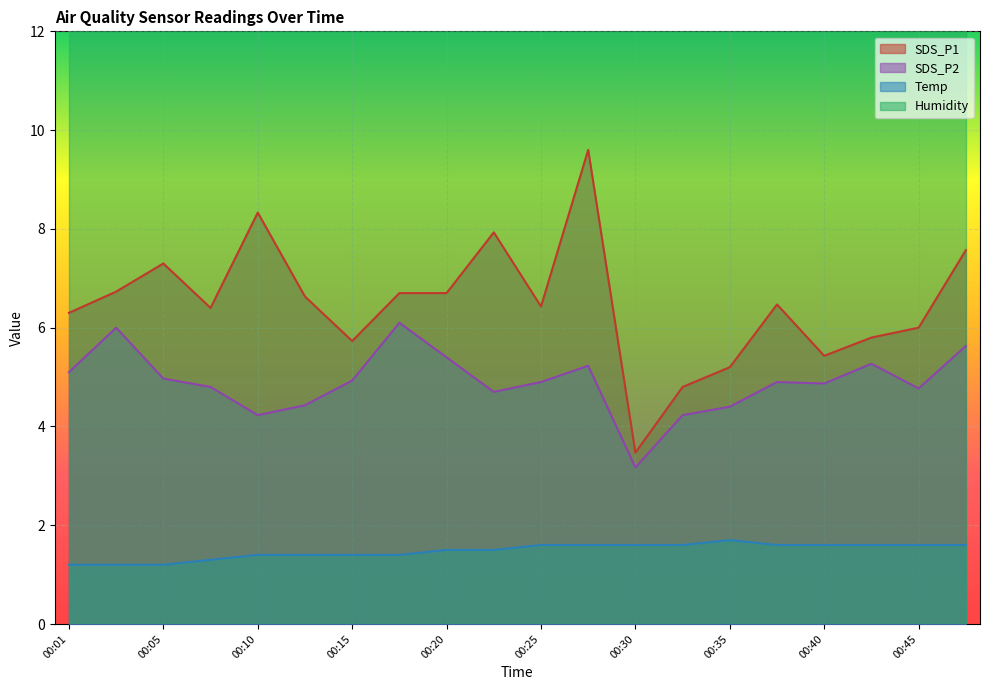

True or false: SDS_P1 and Temp intersect in this chart.

False